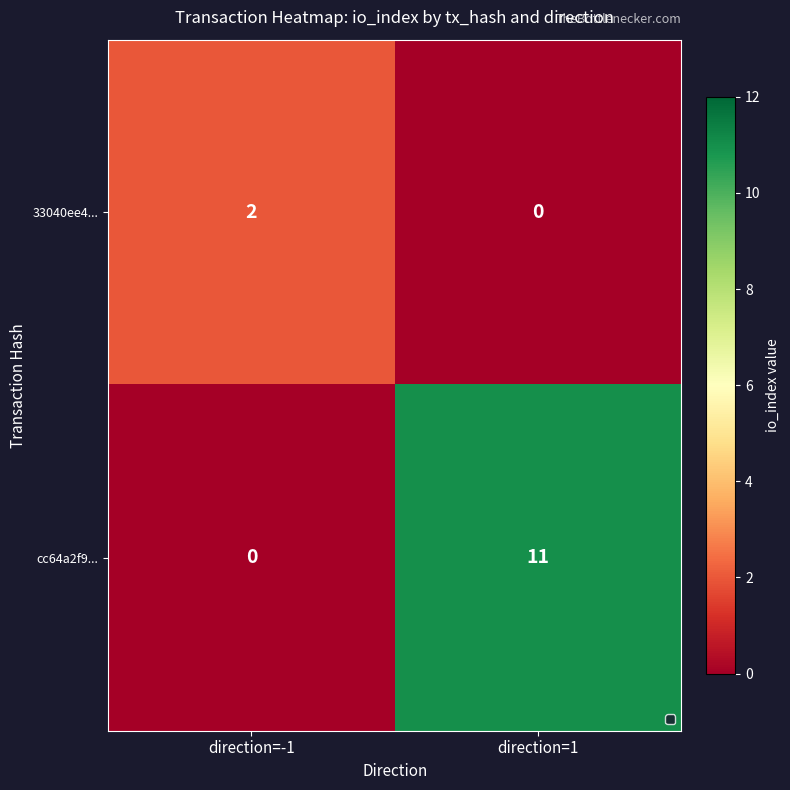

Which series has the largest range (max minus min)?

cc64a2f9...